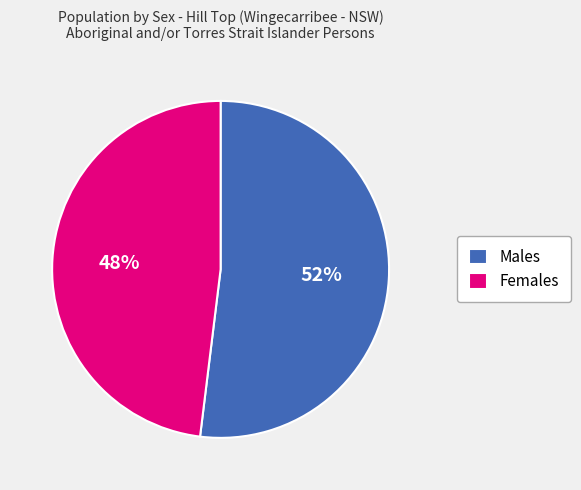

To the nearest percent, what portion does Females represent?

48%